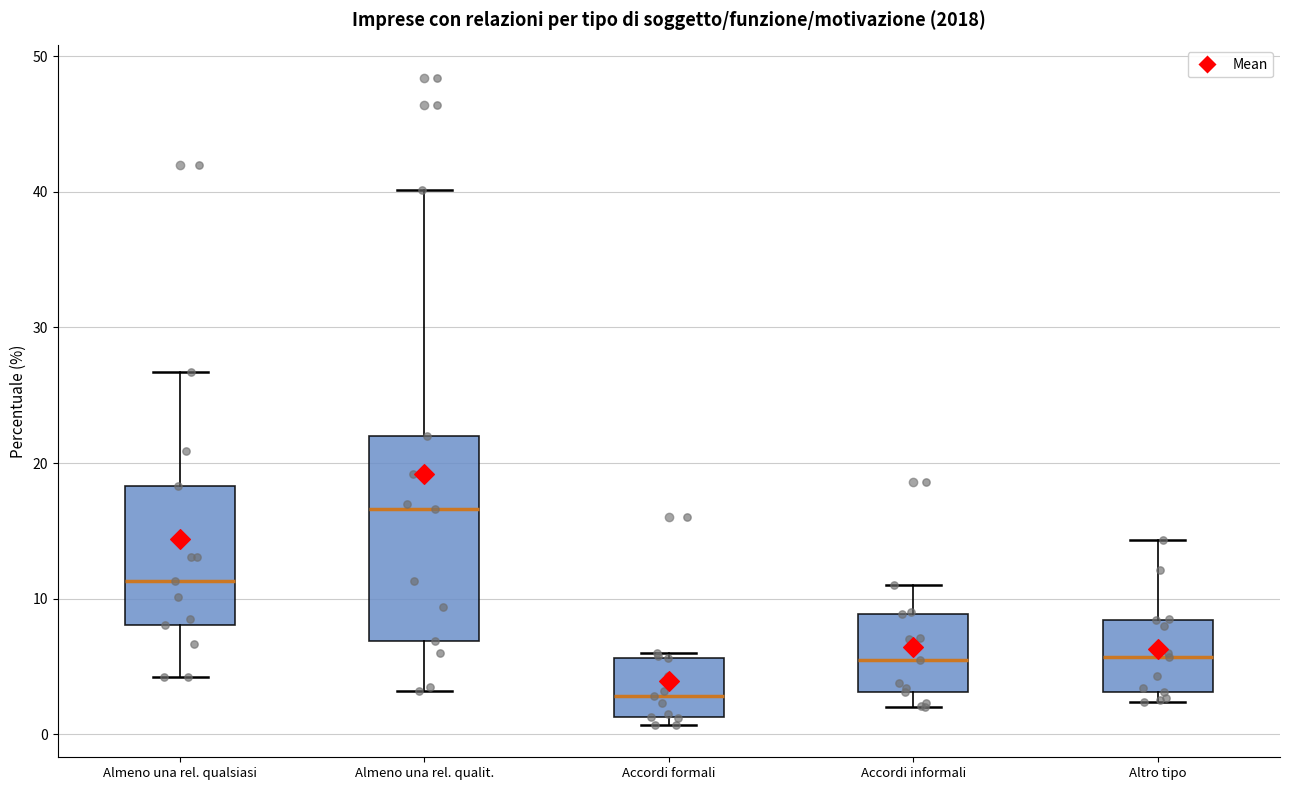

Where is the upper edge of the box for Almeno una rel. qualit. on the y-axis? The values are not printed on the chart, so give them approximately, as read against the axis.

22